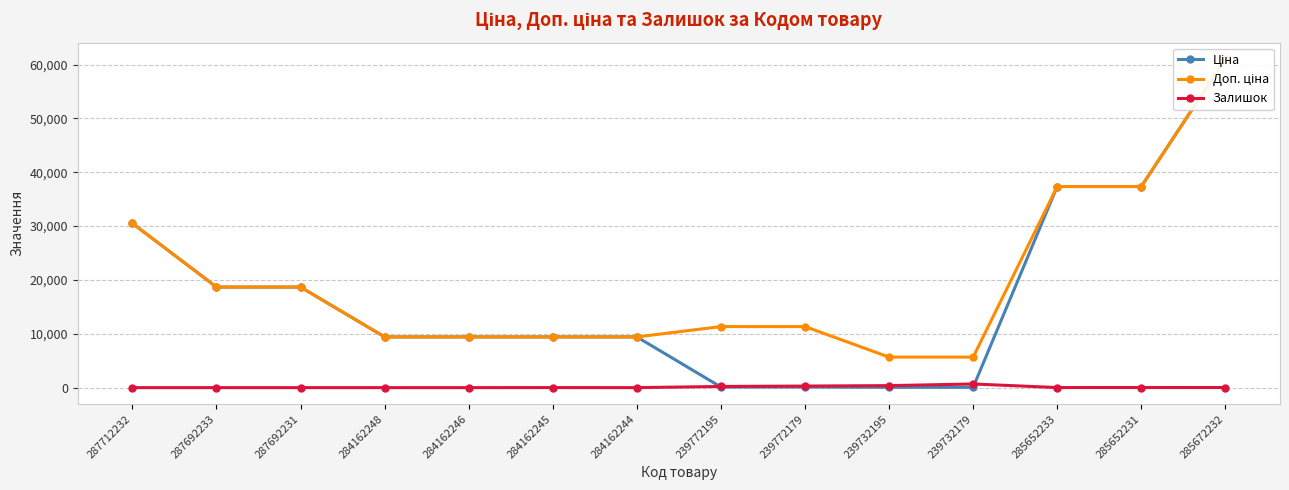

How many lines are shown in the chart?

3